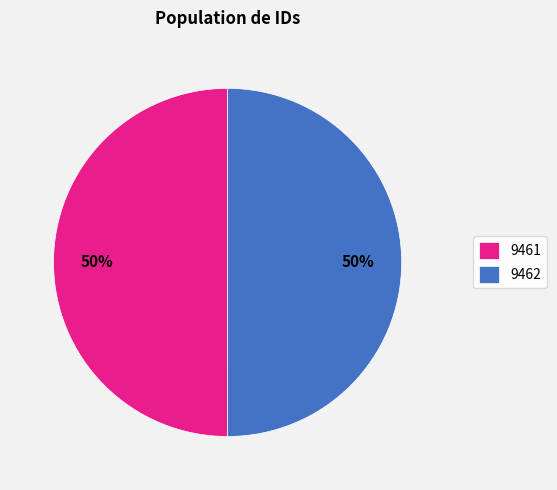

Do 9462 and 9461 together represent more than half of the pie?

Yes